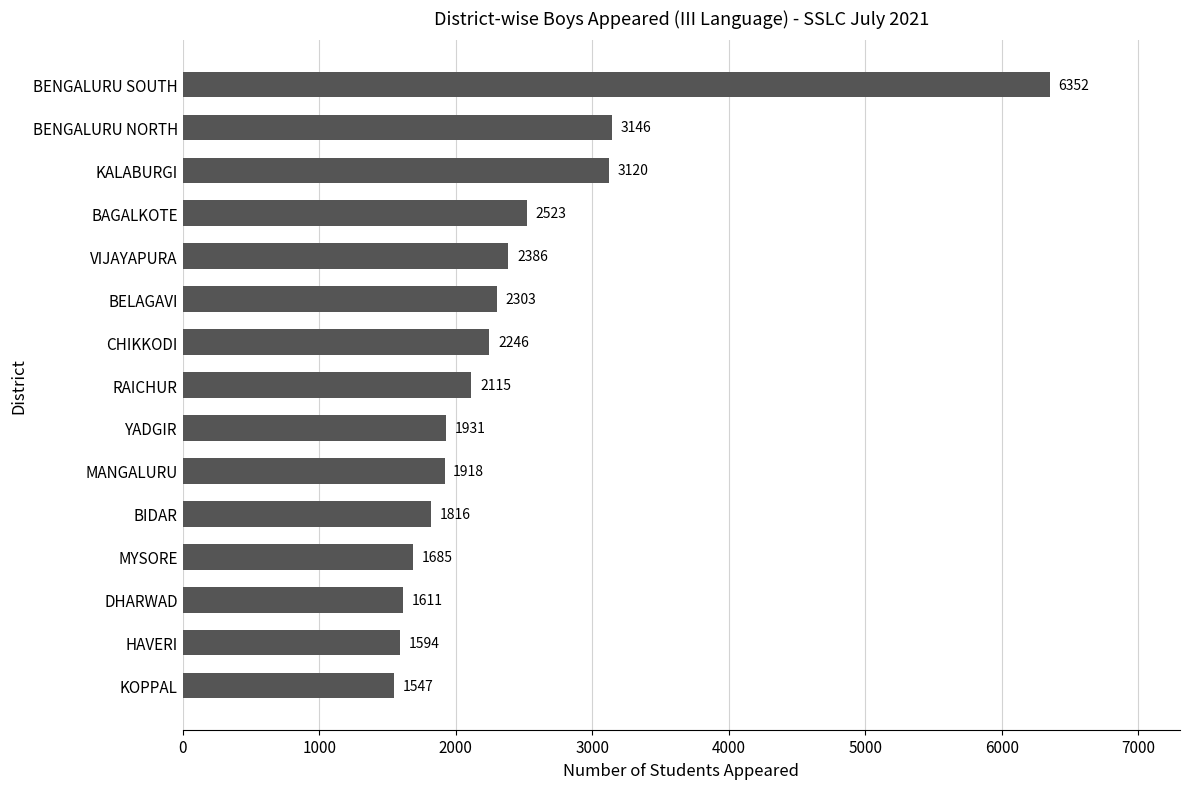

What is the greatest value displayed?

6352